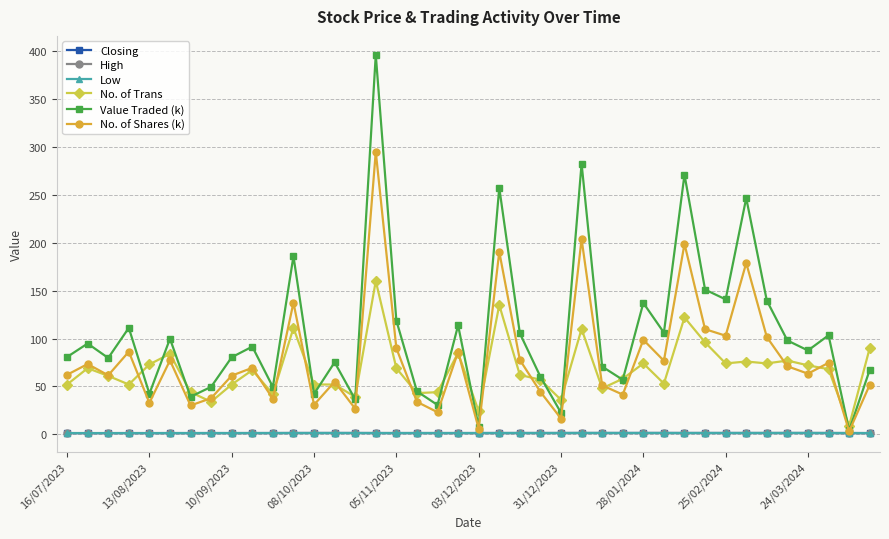

What is the greatest value displayed?

396.1